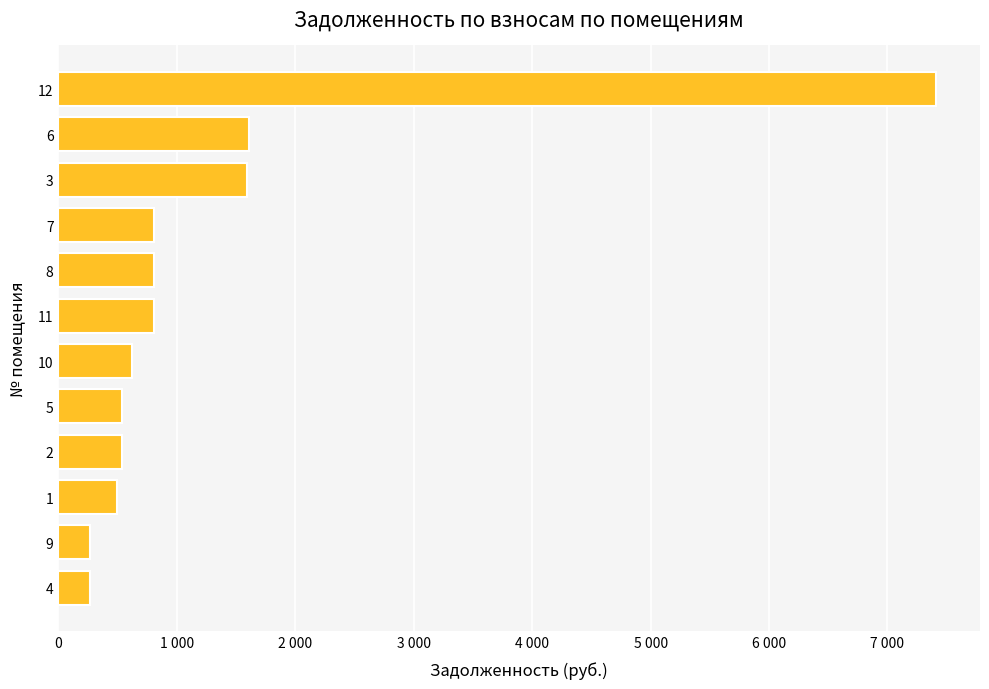

What is the difference between the maximum and second lowest values?

7145.4